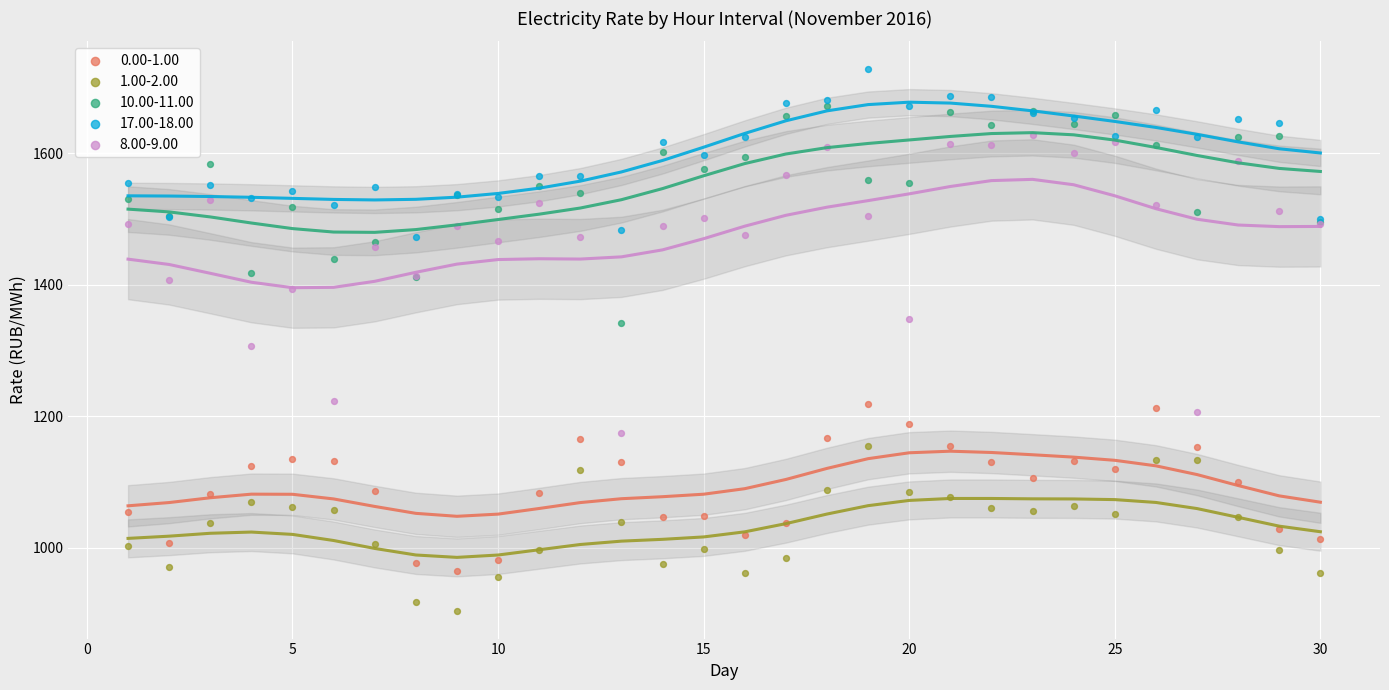

Which series has the largest Y range (max minus min)?

8.00-9.00